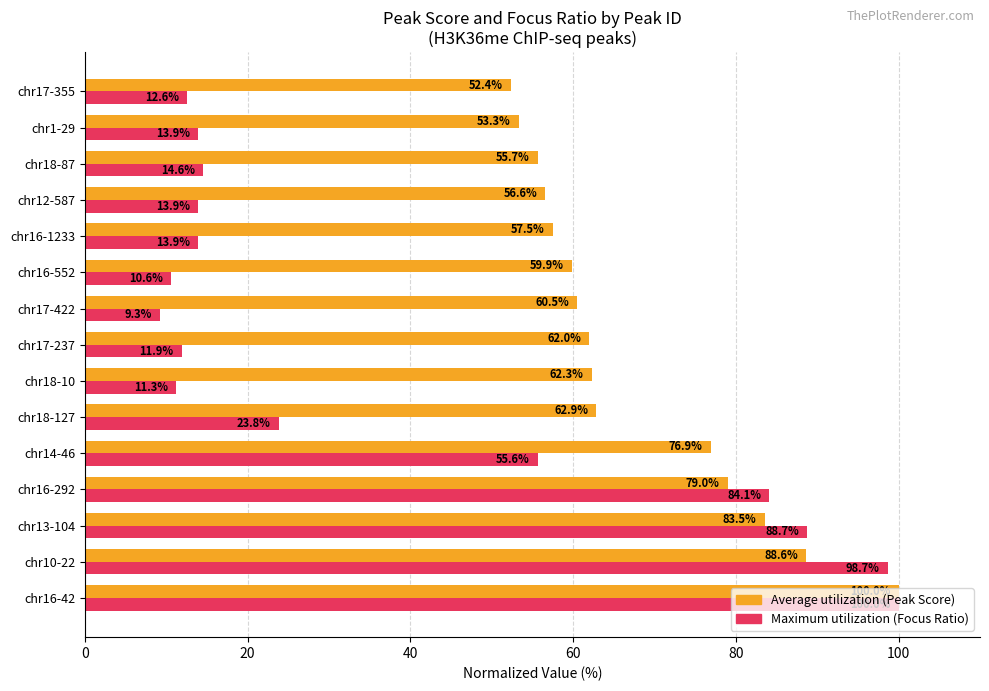

Count the number of categories in the chart.

15